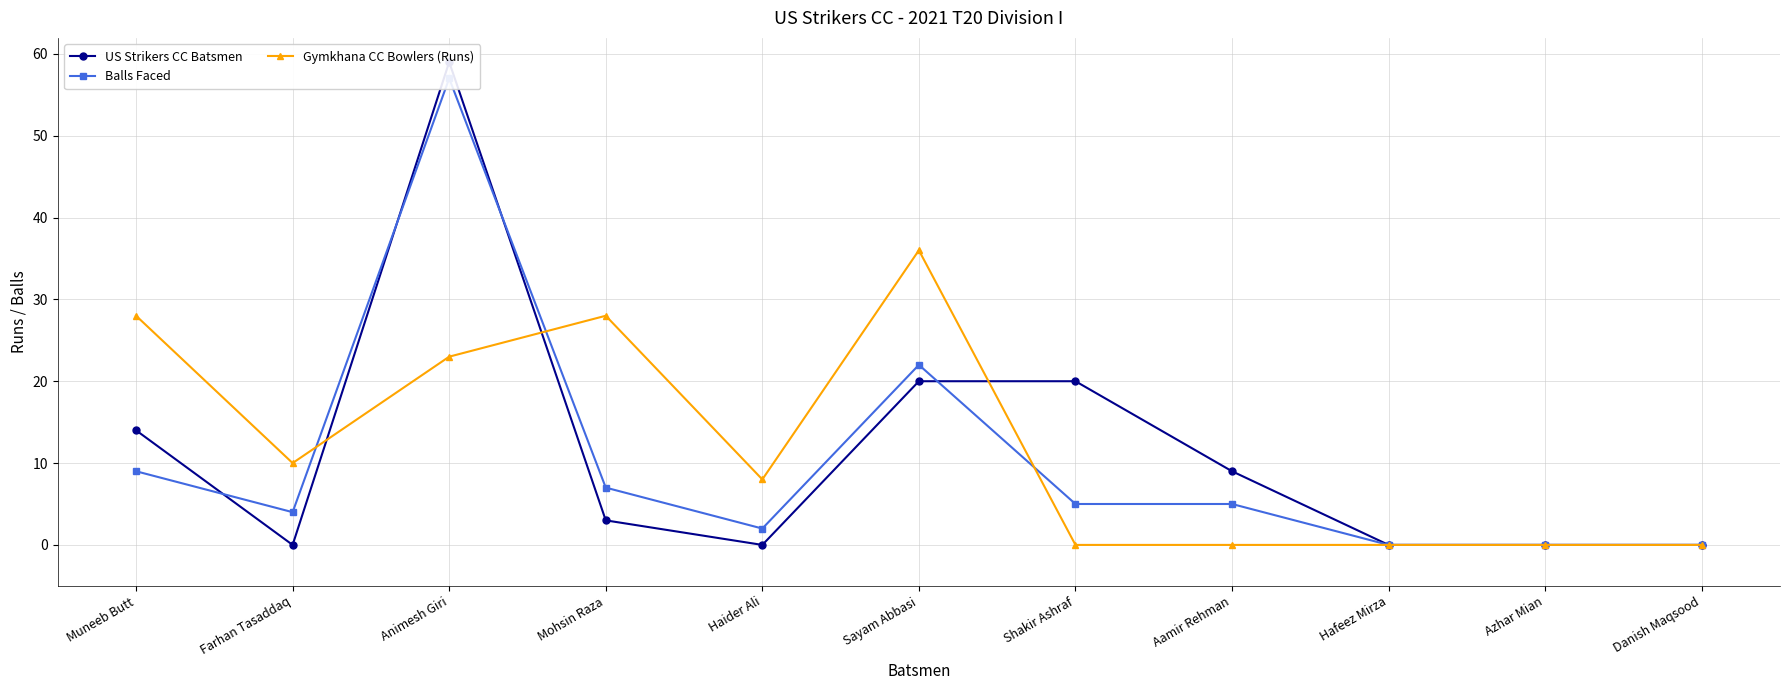

What value does the Balls Faced series have at Animesh Giri, to the nearest 10?

60